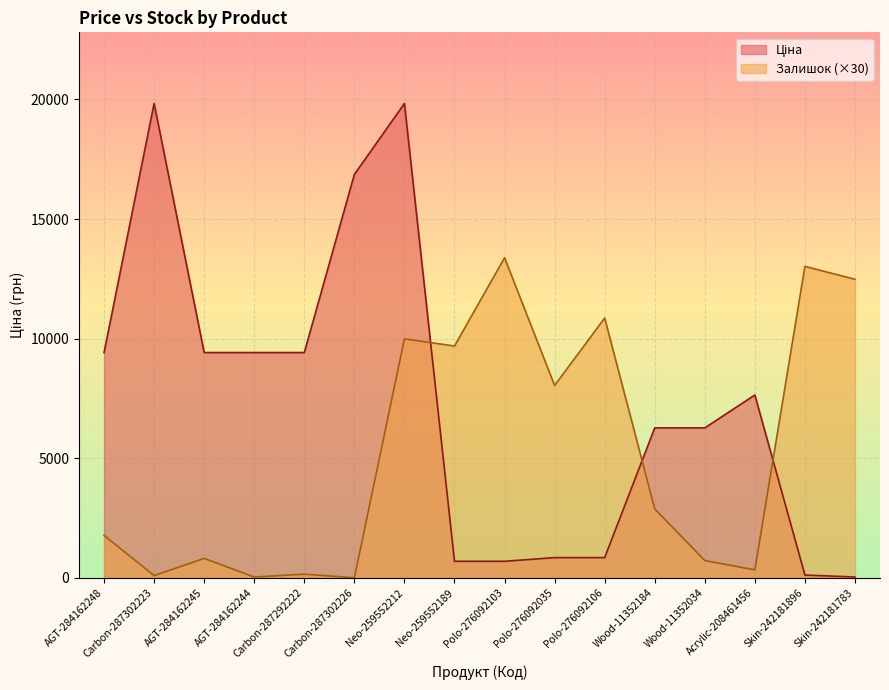

What is the sum of all Залишок values?

84240.0